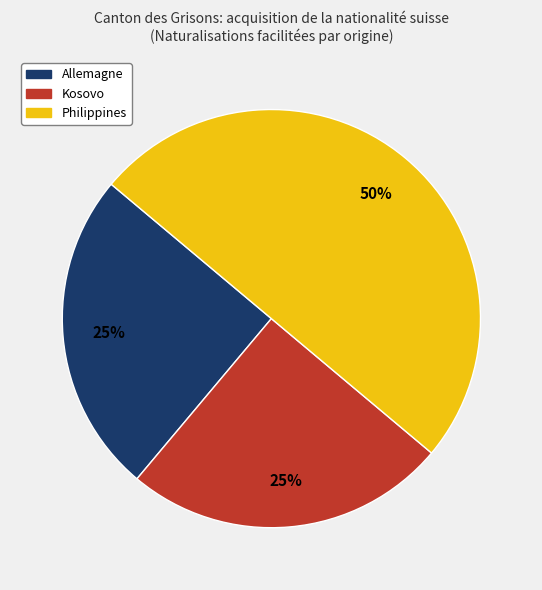

Is Kosovo the majority of the pie?

No